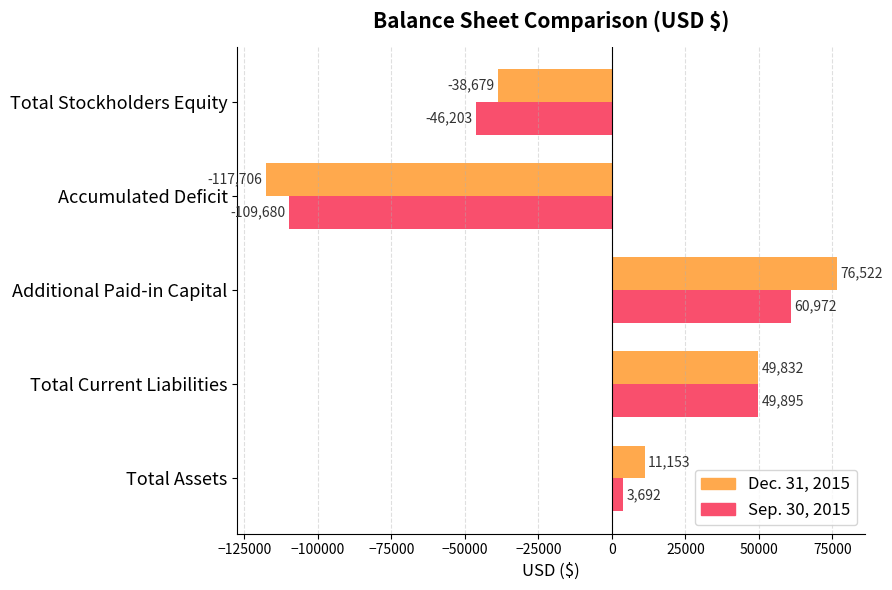

At how many categories does at least one series exceed 5108?

3